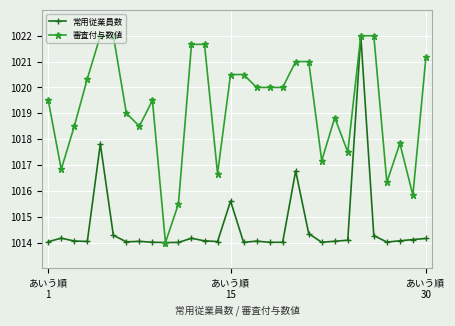

Which series has the largest total across all categories?

審査付与数値